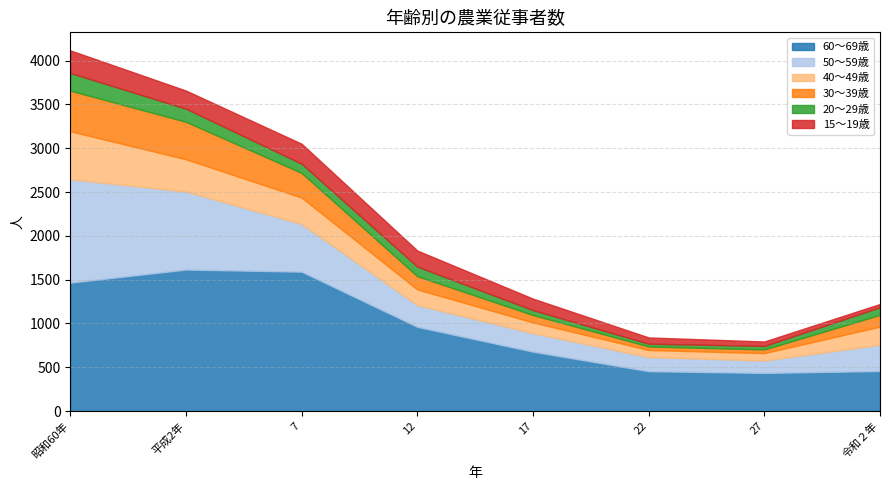

What is the difference between the 60～69歳 values at 令和２年 and 平成2年?

1158